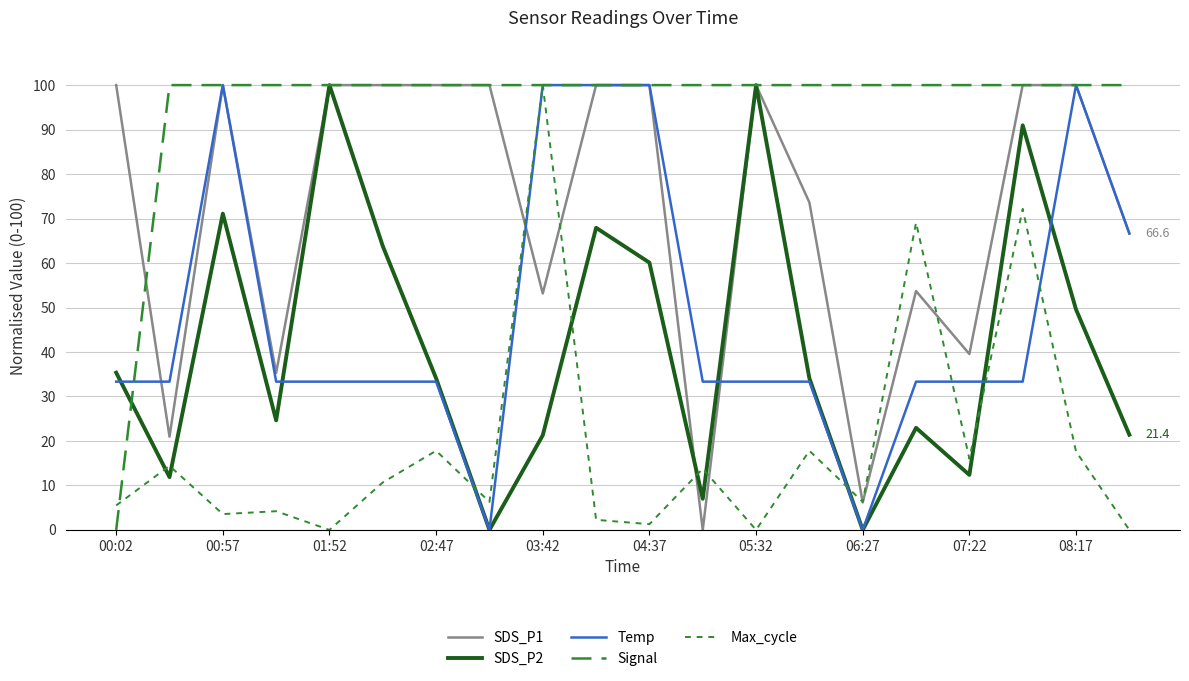

Does the chart display data point markers on the line(s)?

No